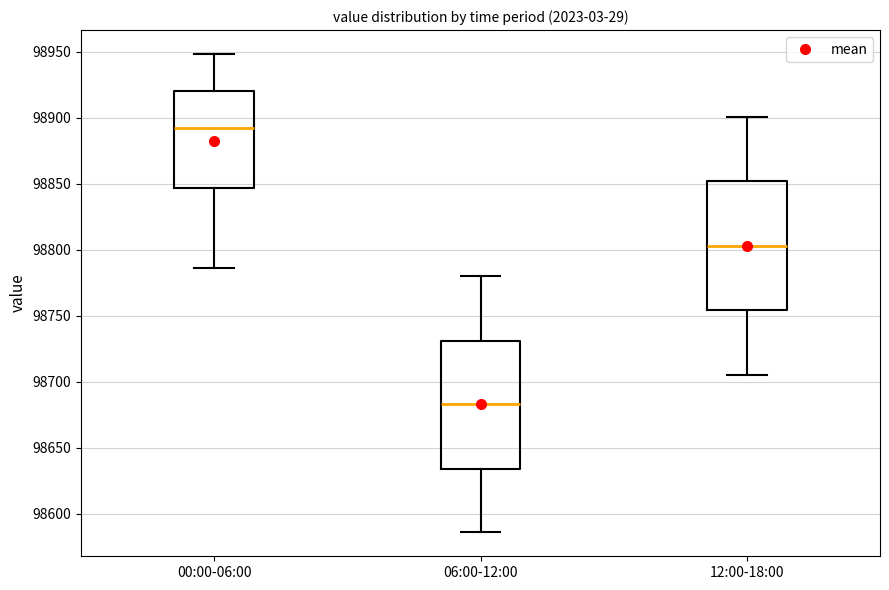

Which box's median line is the lowest?

06:00-12:00